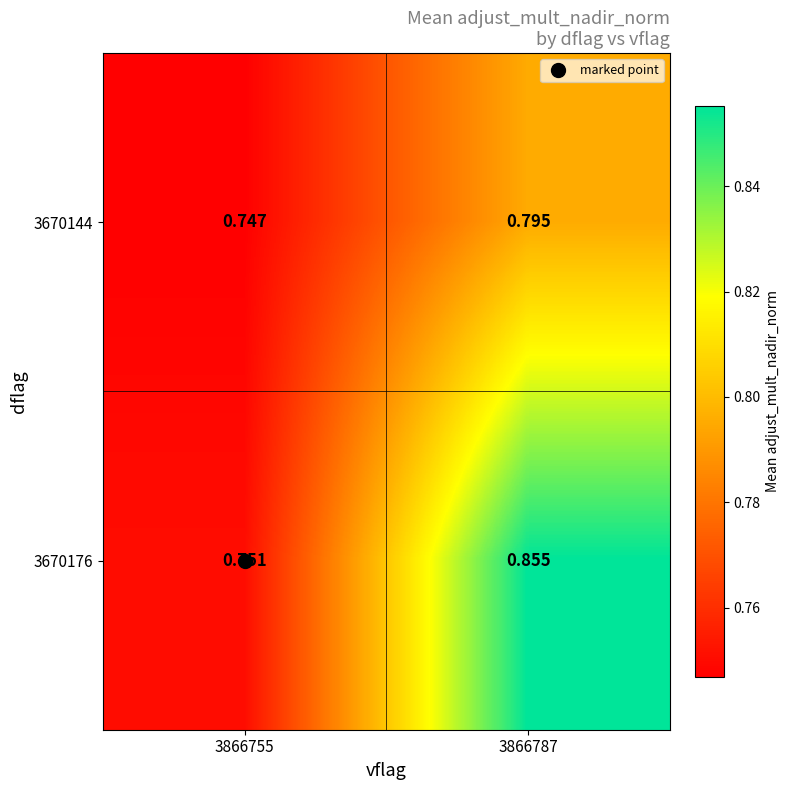

Is the value of 3670144 at 3866755 greater than the value of 3670176 at 3866755?

No